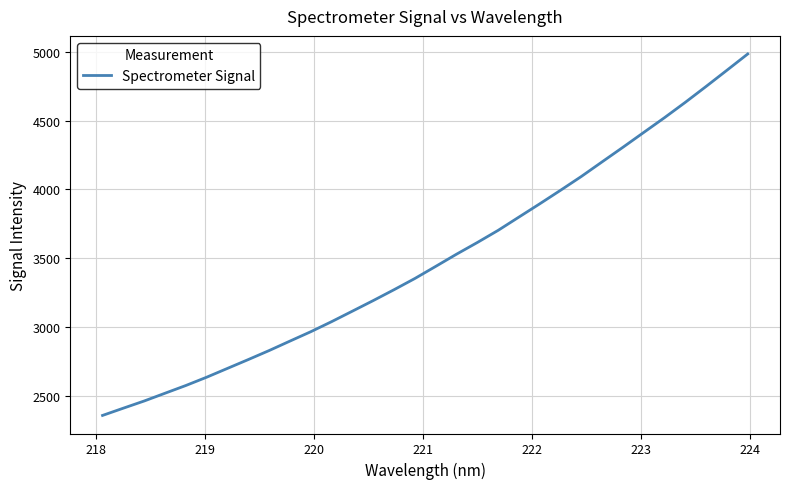

What is the minimum value shown in the chart?

2356.9